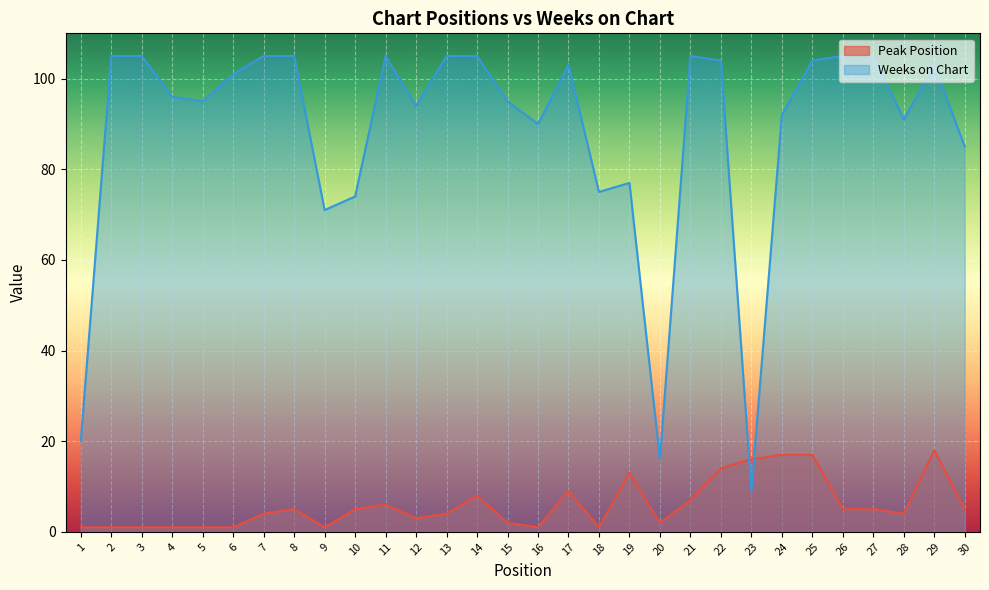

Rank the series by their average value, from lowest to highest.

Peak Position, Weeks on Chart